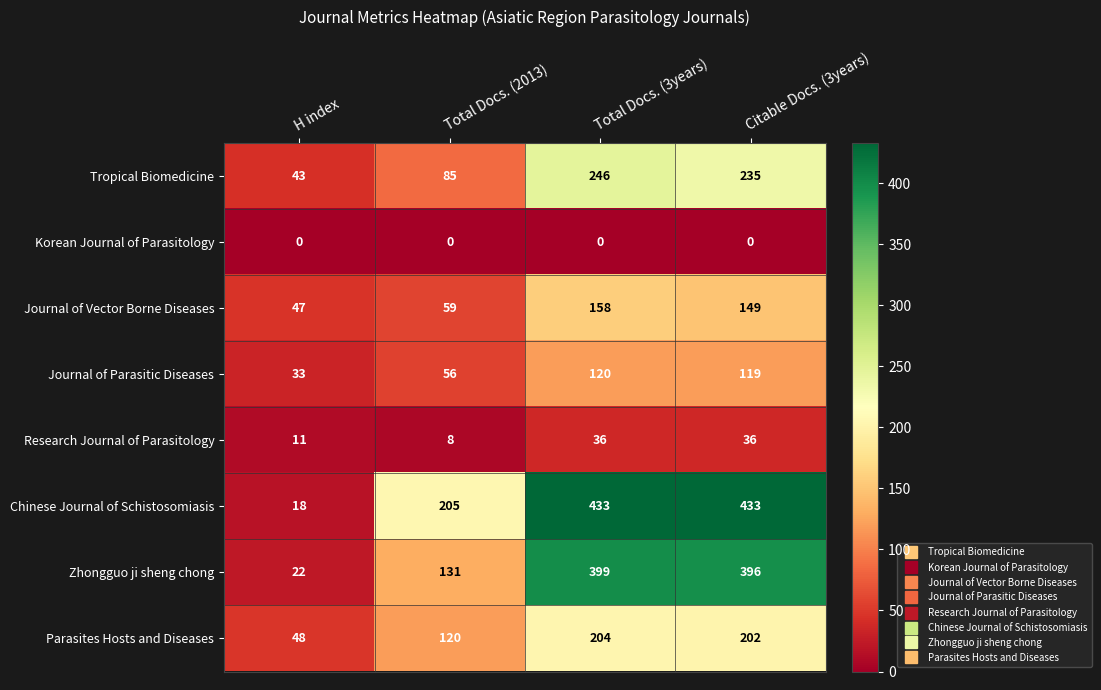

What is the difference between the second highest and minimum values in the Tropical Biomedicine series?

192